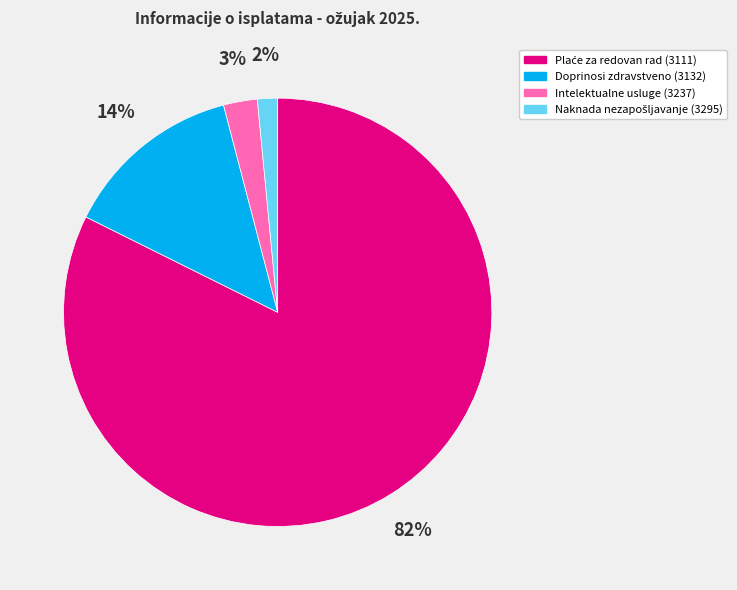

The Intelektualne usluge (3237) slice represents 3% of the pie. True or false?

True